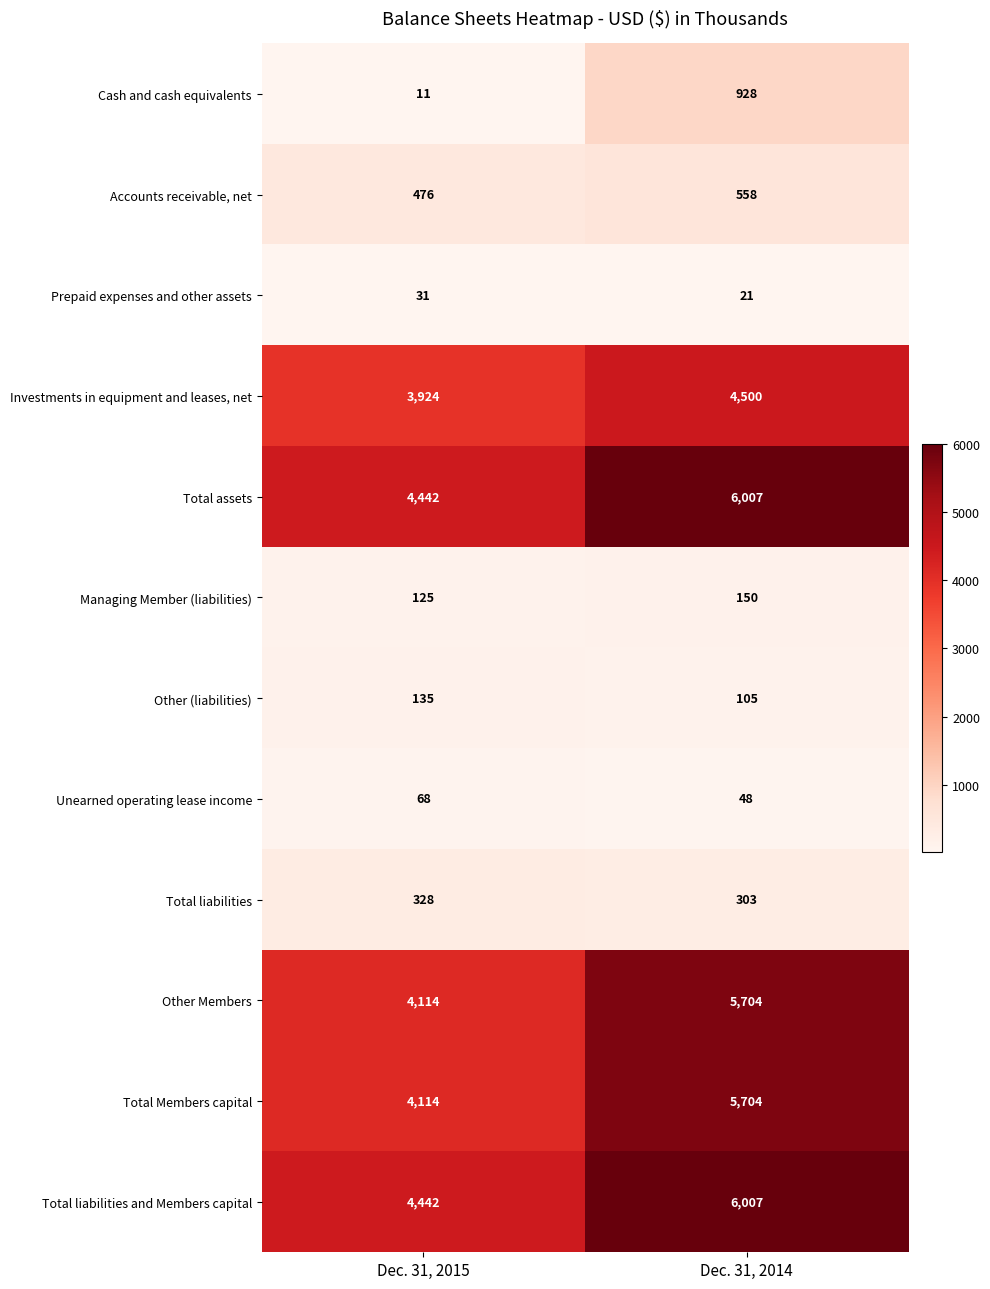

Reading left to right, transcribe all the data shown in this chart.

Cash and cash equivalents: Dec. 31, 2015=11	Dec. 31, 2014=928
Accounts receivable, net: Dec. 31, 2015=476	Dec. 31, 2014=558
Prepaid expenses and other assets: Dec. 31, 2015=31	Dec. 31, 2014=21
Investments in equipment and leases, net: Dec. 31, 2015=3924	Dec. 31, 2014=4500
Total assets: Dec. 31, 2015=4442	Dec. 31, 2014=6007
Managing Member (liabilities): Dec. 31, 2015=125	Dec. 31, 2014=150
Other (liabilities): Dec. 31, 2015=135	Dec. 31, 2014=105
Unearned operating lease income: Dec. 31, 2015=68	Dec. 31, 2014=48
Total liabilities: Dec. 31, 2015=328	Dec. 31, 2014=303
Other Members: Dec. 31, 2015=4114	Dec. 31, 2014=5704
Total Members capital: Dec. 31, 2015=4114	Dec. 31, 2014=5704
Total liabilities and Members capital: Dec. 31, 2015=4442	Dec. 31, 2014=6007